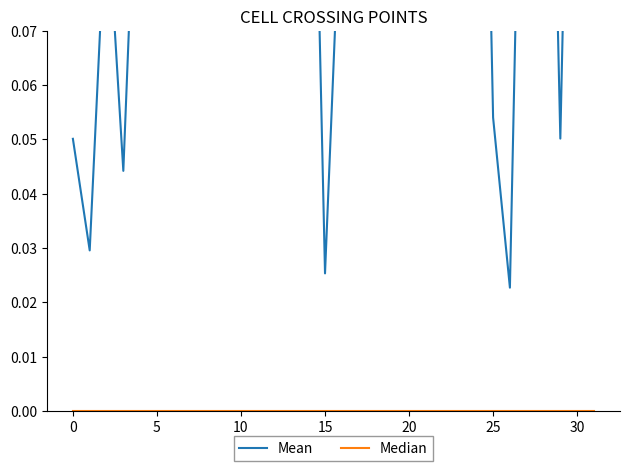

Read the Mean value at 23.

0.2